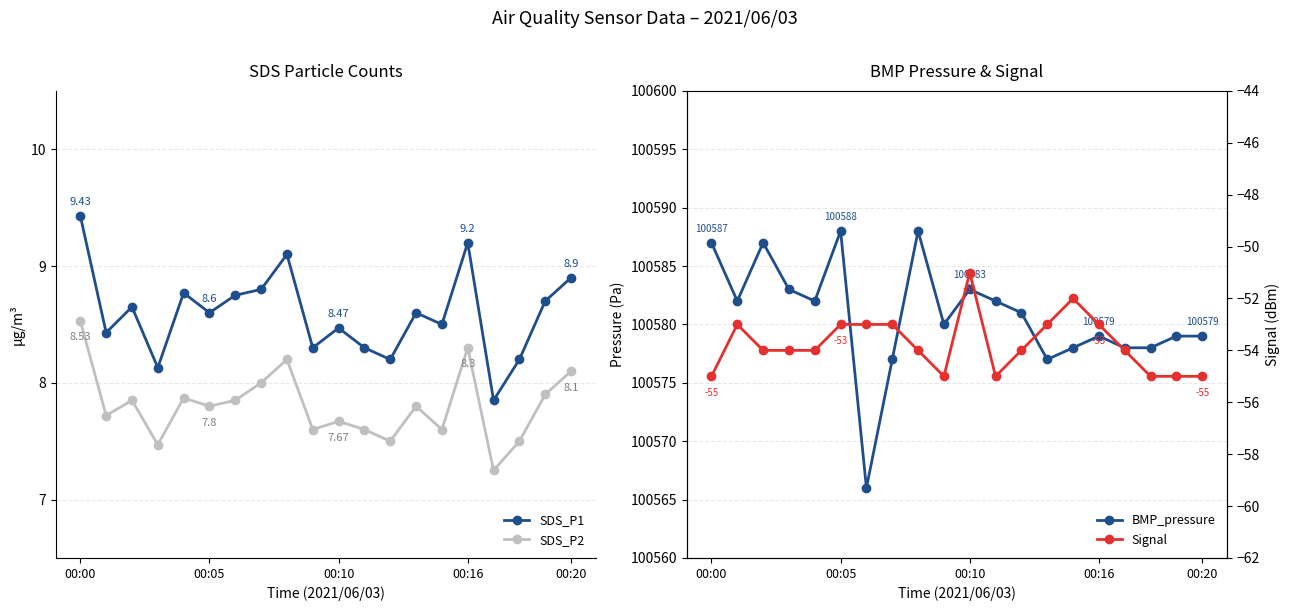

What is the lowest value of the SDS_P1 series?

7.8